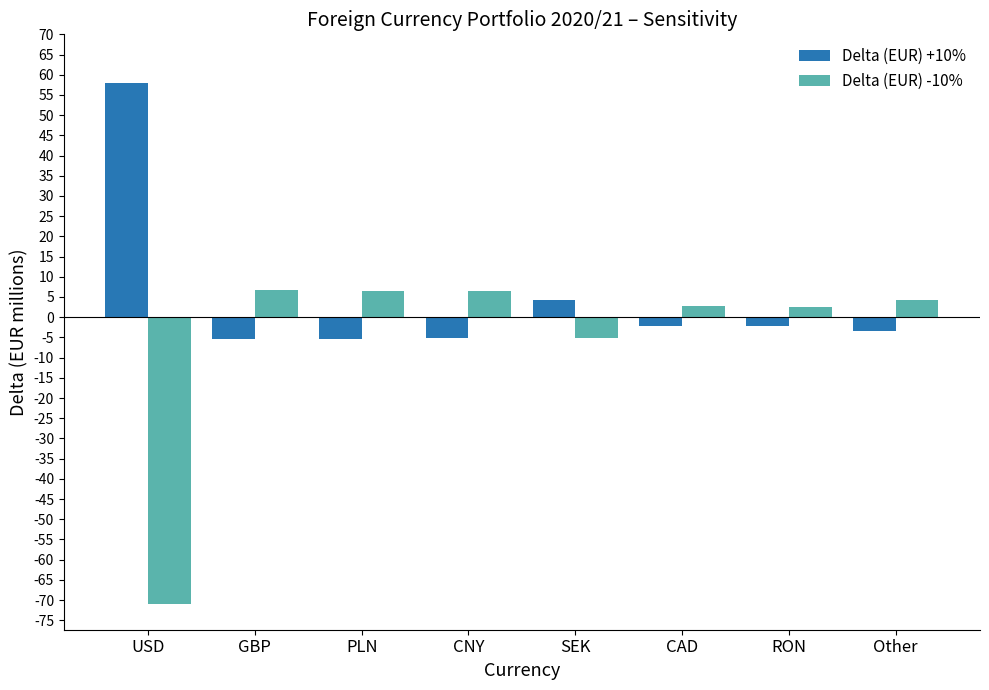

List the series in order of their overall mean, lowest first.

Delta (EUR) -10%, Delta (EUR) +10%